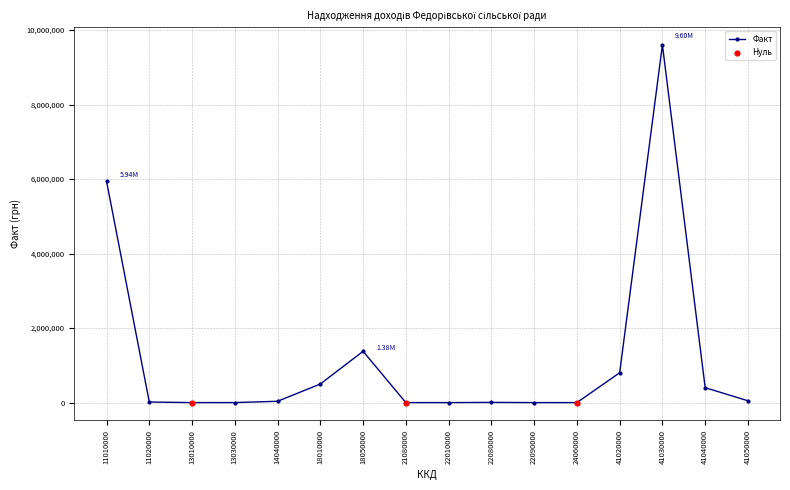

What is the difference between the second highest and minimum values?

5943048.5